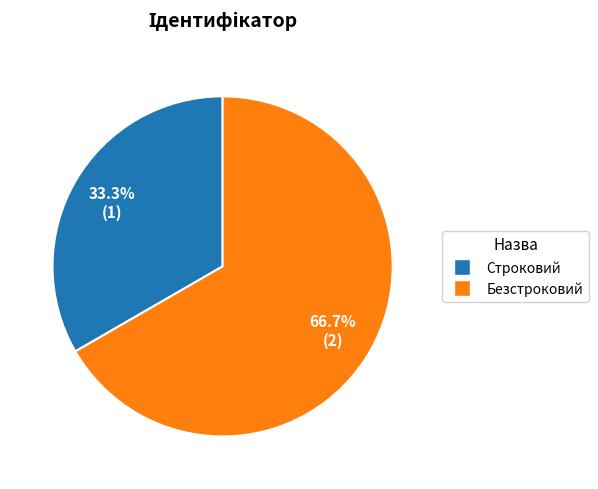

Count the number of slices in the pie.

2